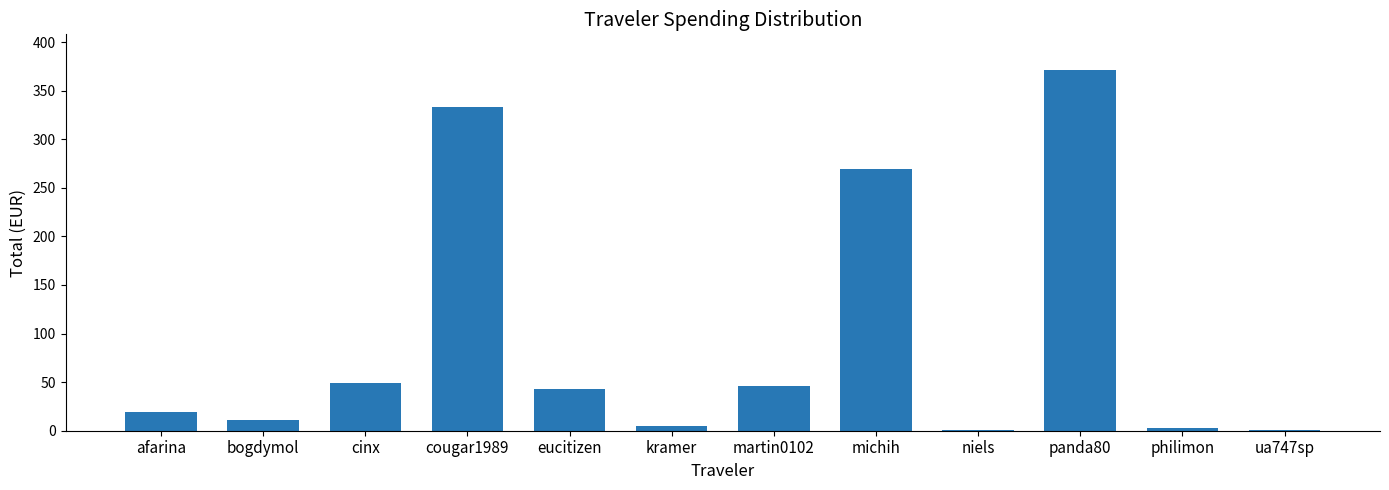

What is the greatest value displayed?

370.9